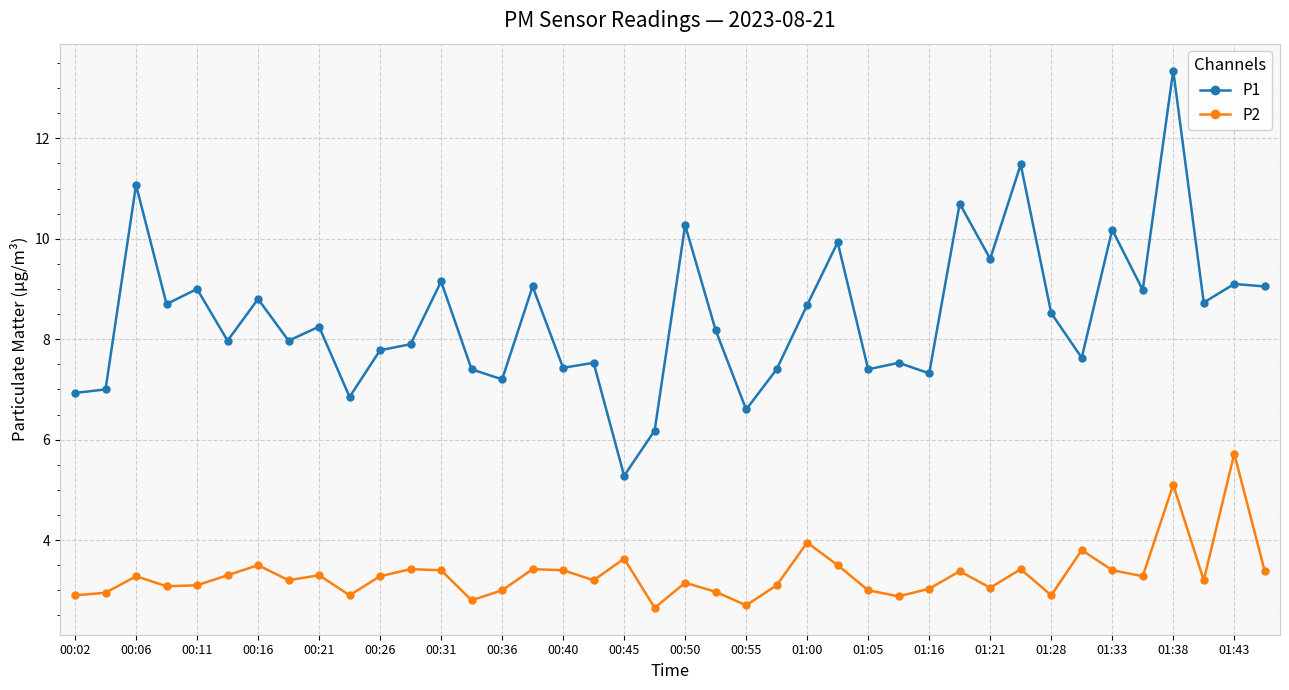

What is the difference between the maximum and minimum values in the P2 series?

3.1